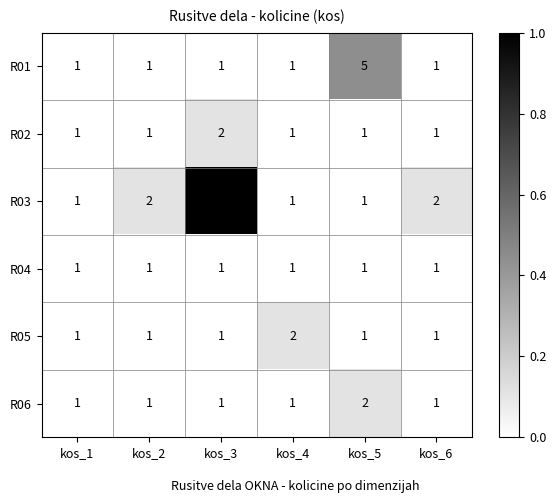

The value of R03 at kos_6 is 3. True or false?

False